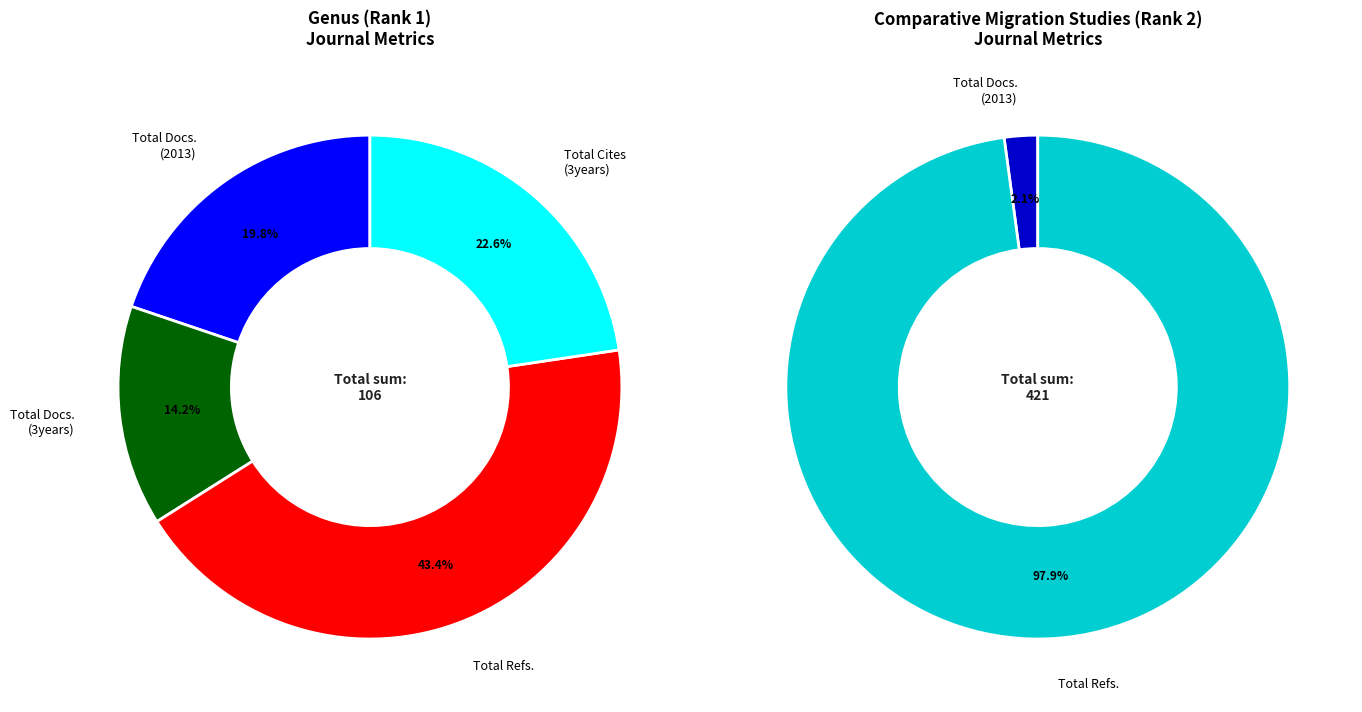

Between Genus (Rank 1) and Comparative Migration Studies (Rank 2), which series saw the biggest shift?

Total Refs.